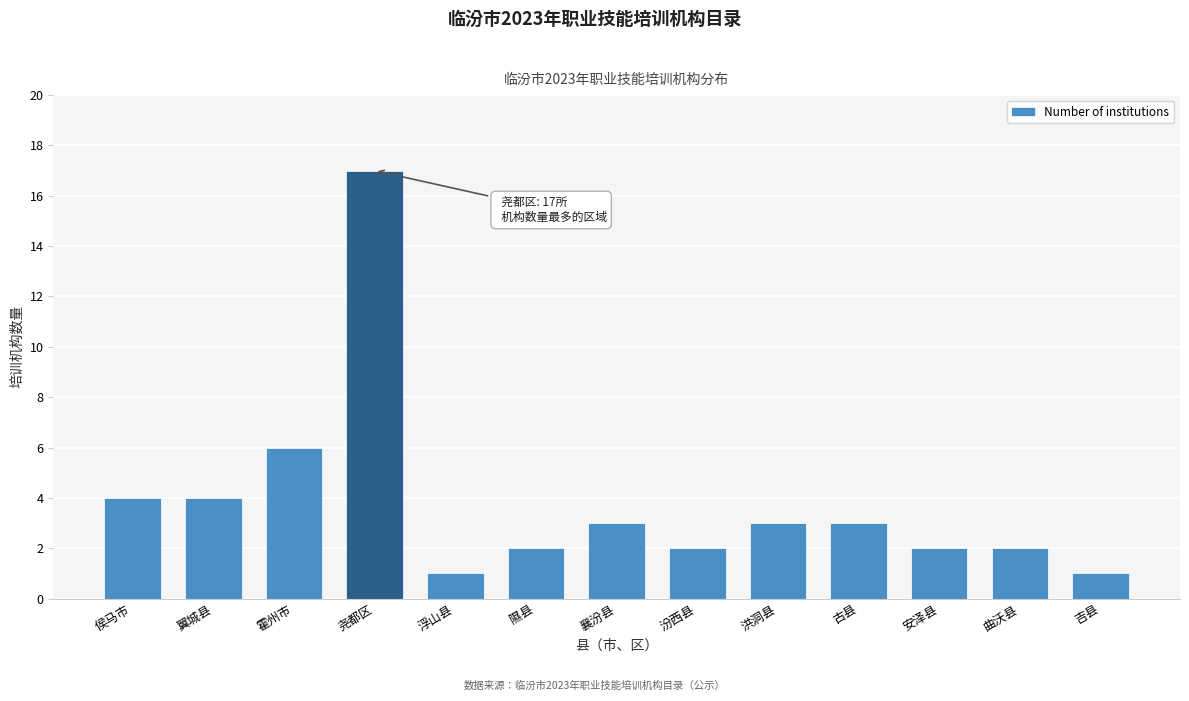

Reading left to right, extract all data points from this chart.

4	4	6	17	1	2	3	2	3	3	2	2	1